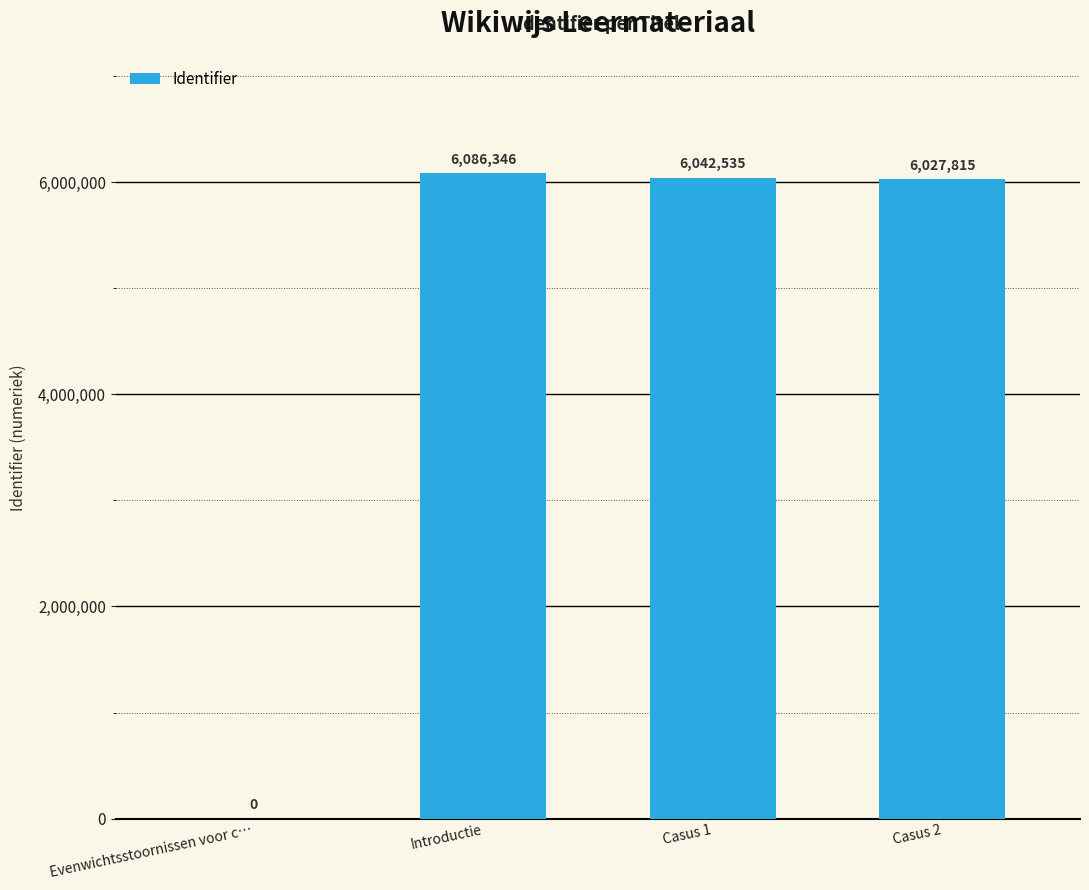

How many values are above zero?

3